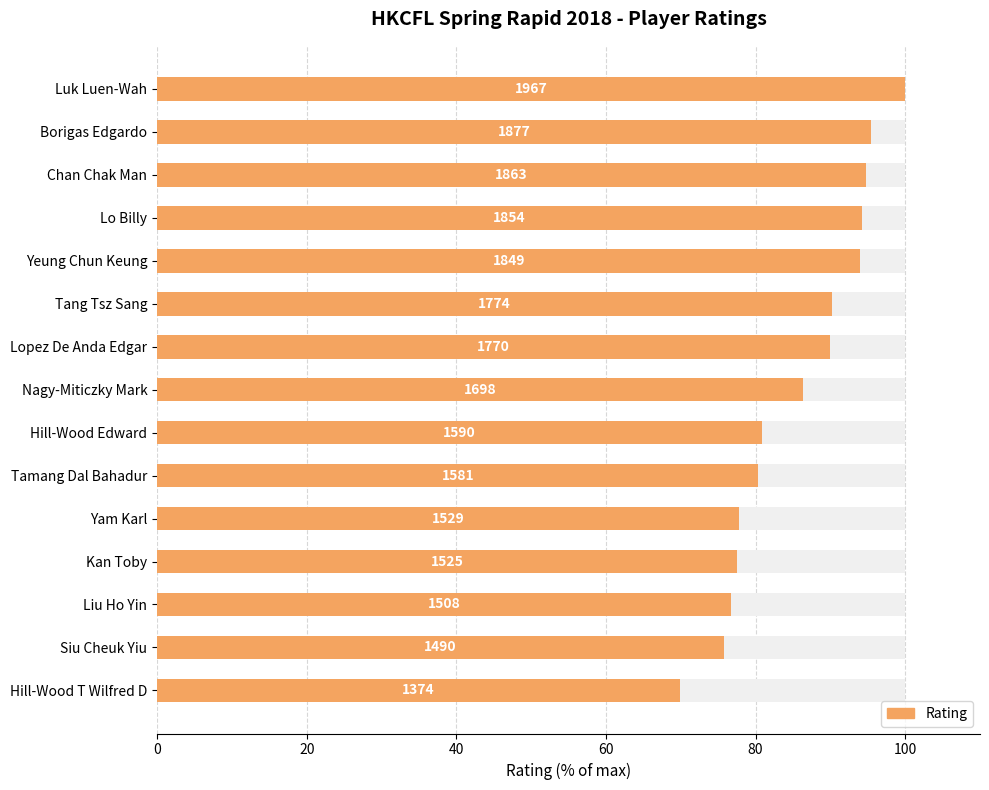

Between Hill-Wood T Wilfred D and Siu Cheuk Yiu, which is larger?

Siu Cheuk Yiu